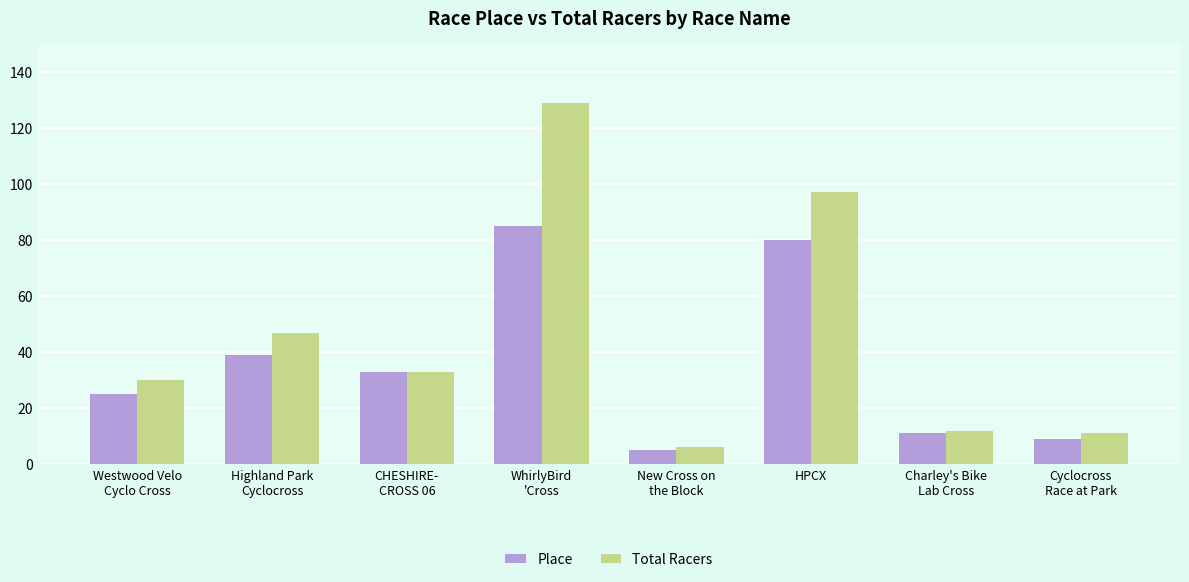

Is the value of Total Racers at Charley's Bike
Lab Cross greater than the value of Place at HPCX?

No